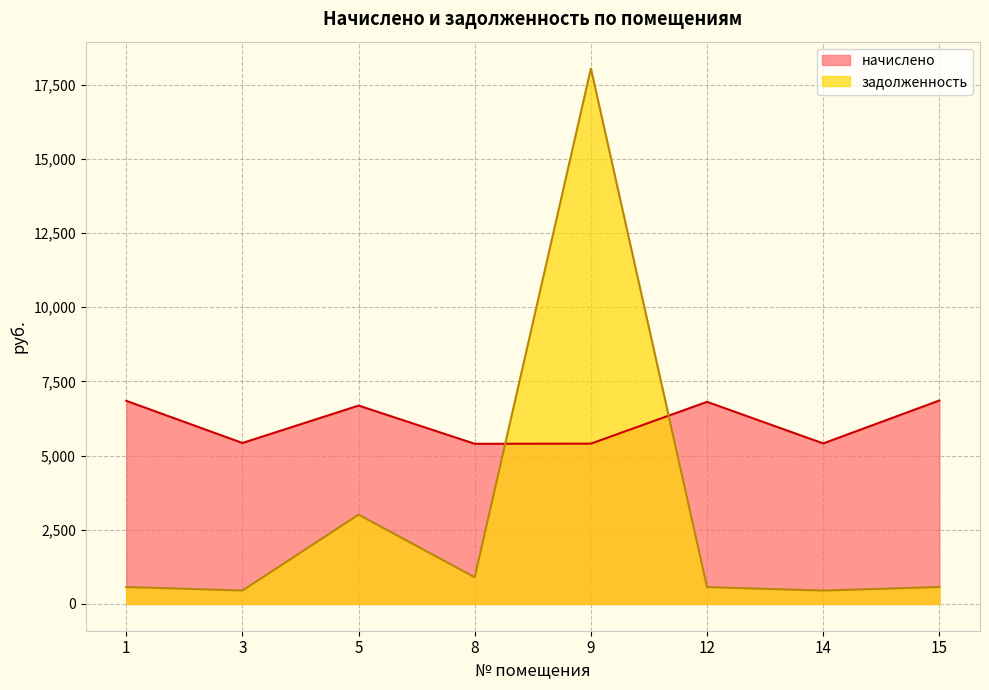

Where is задолженность nearest to the value 9247?

5